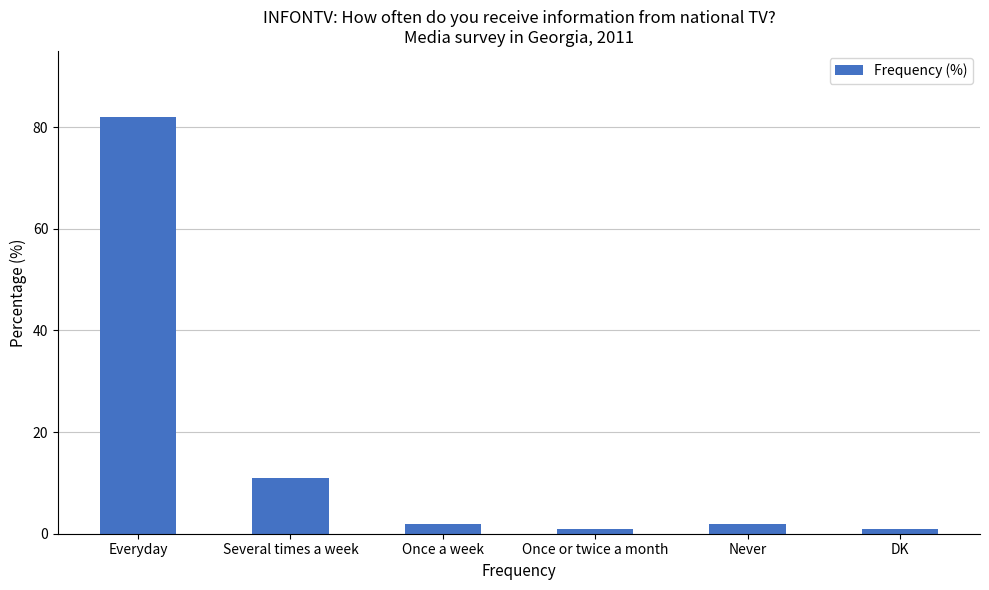

How many data points does each series have?

6